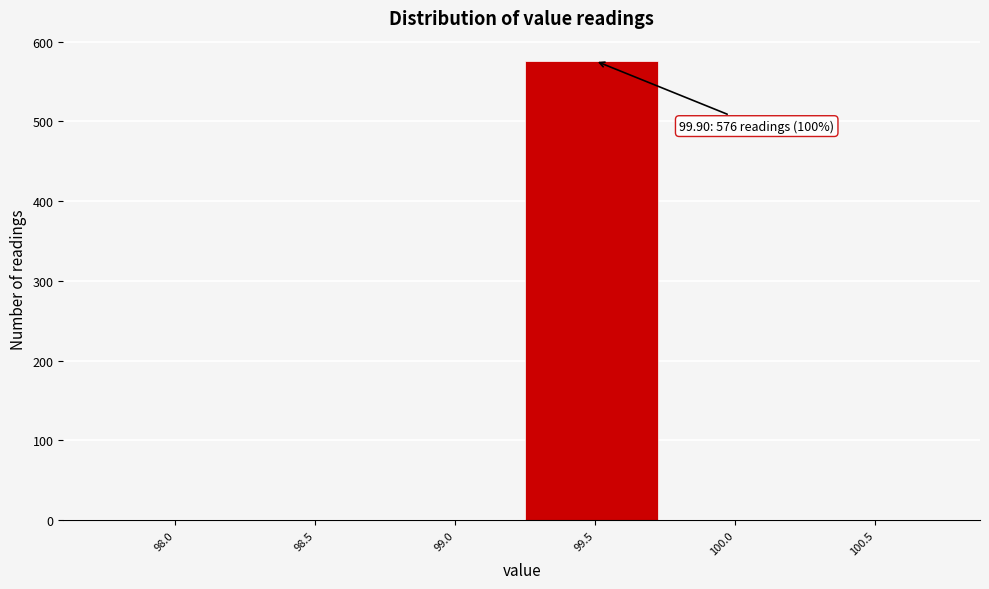

Reading left to right, extract all data points from this chart.

98.0=0	98.5=0	99.0=0	99.5=576	100.0=0	100.5=0